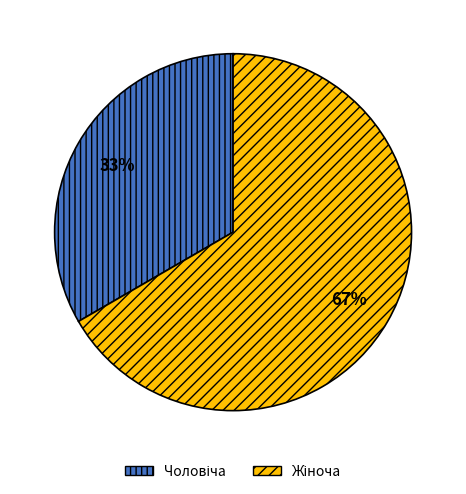

Does any single category account for the majority?

Yes